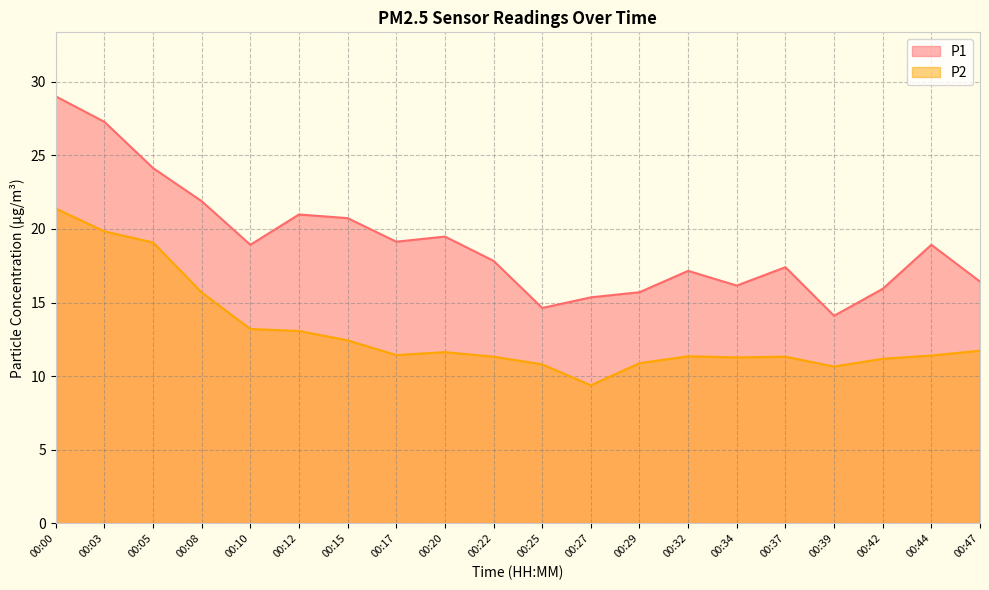

What value does the P2 series have at 00:47?

11.7